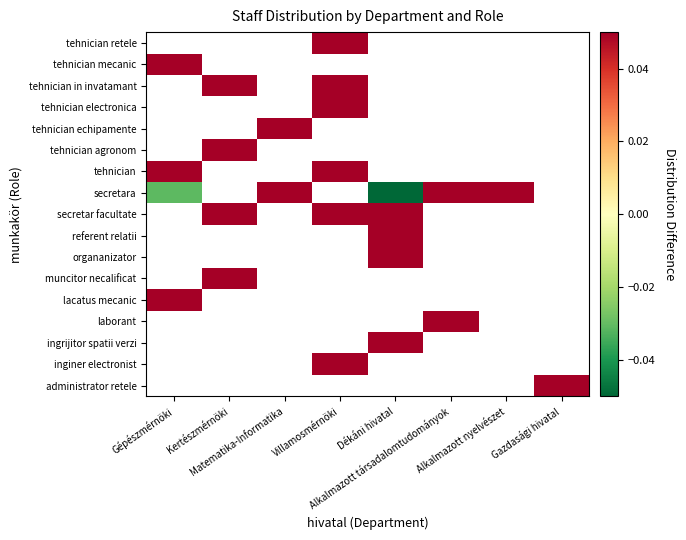

List the series in order of their peak value, highest first.

administrator retele, inginer electronist, ingrijitor spatii verzi, laborant, lacatus mecanic, muncitor necalificat, organanizator, referent relatii, secretar facultate, secretara, tehnician, tehnician agronom, tehnician echipamente, tehnician electronica, tehnician in invatamant, tehnician mecanic, tehnician retele